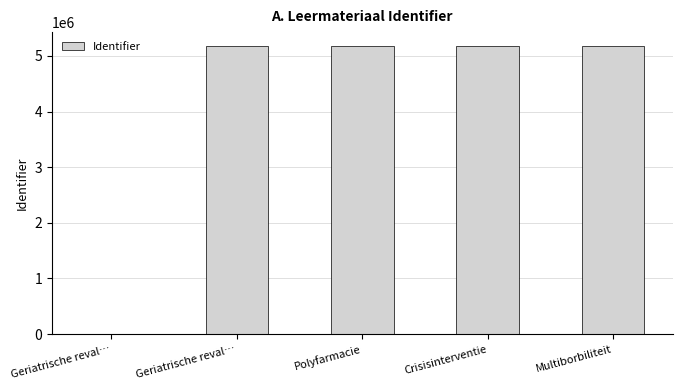

What is the average value?

4134669